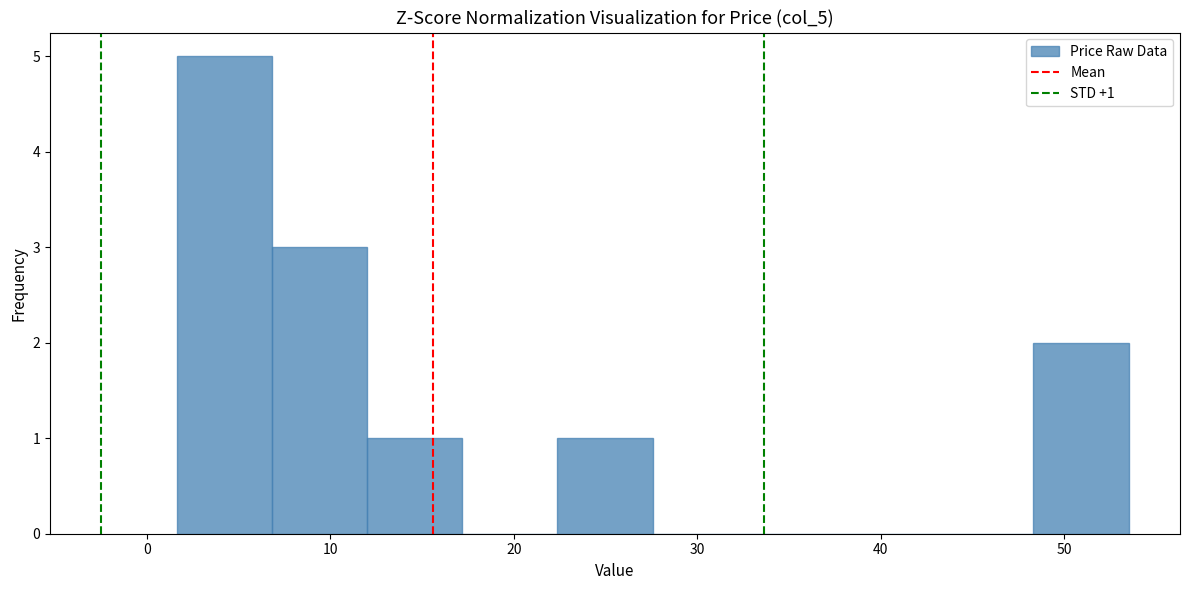

Which range on the x-axis has the tallest bar?

2 to 7